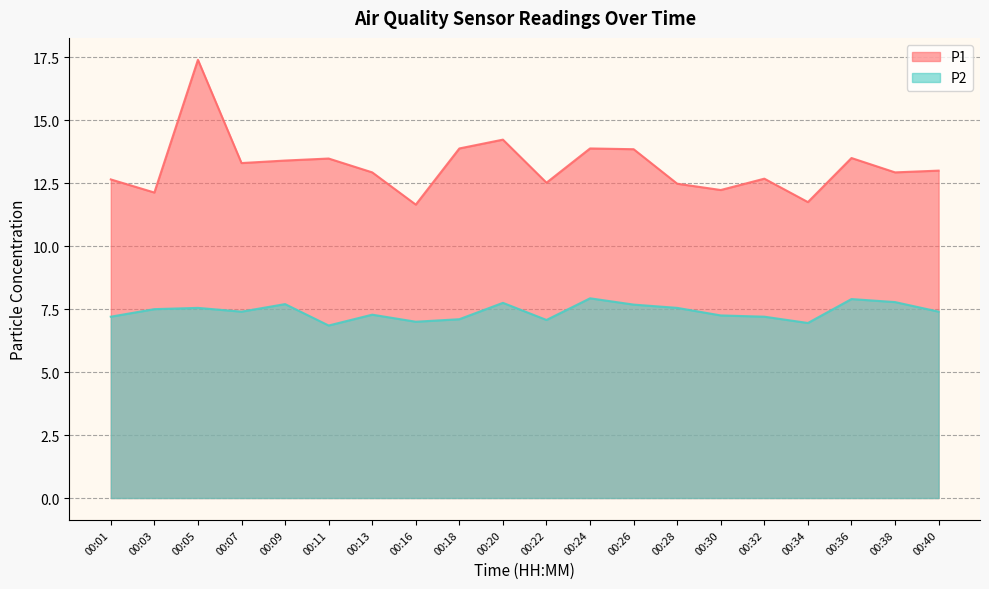

True or false: P1 has a value of 7.7 at 00:28.

False